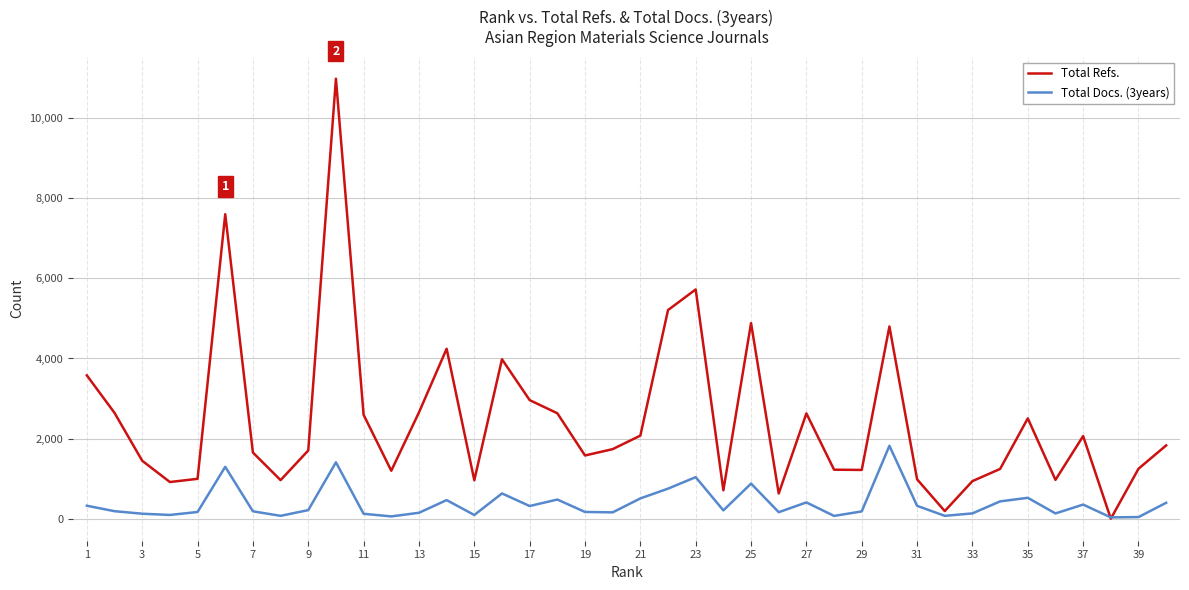

Which series has the largest range (max minus min)?

Total Refs.